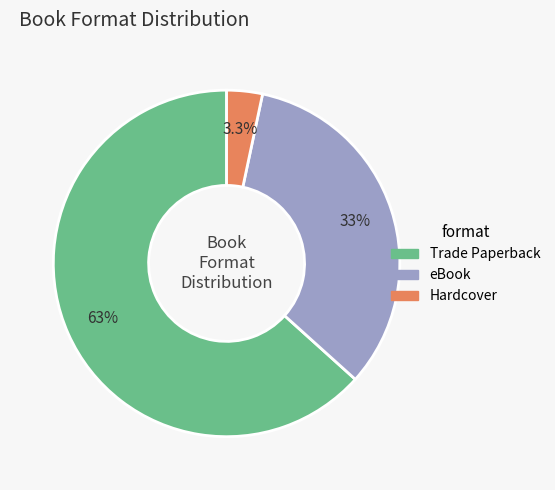

To the nearest percent, what is the average slice percentage?

33%